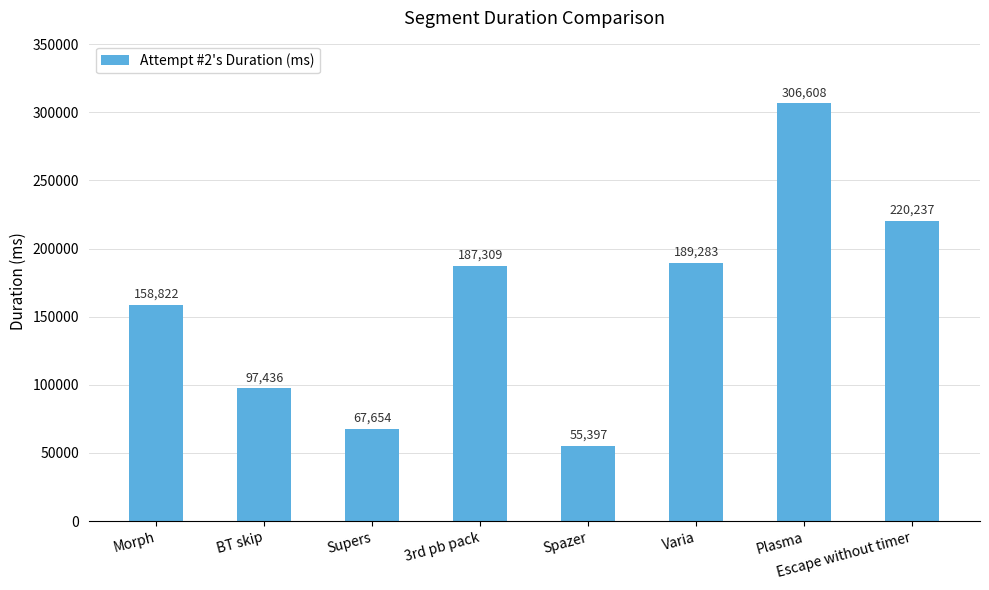

Reading left to right, extract all data points from this chart.

Morph=158822	BT skip=97436	Supers=67654	3rd pb pack=187309	Spazer=55397	Varia=189283	Plasma=306608	Escape without timer=220237